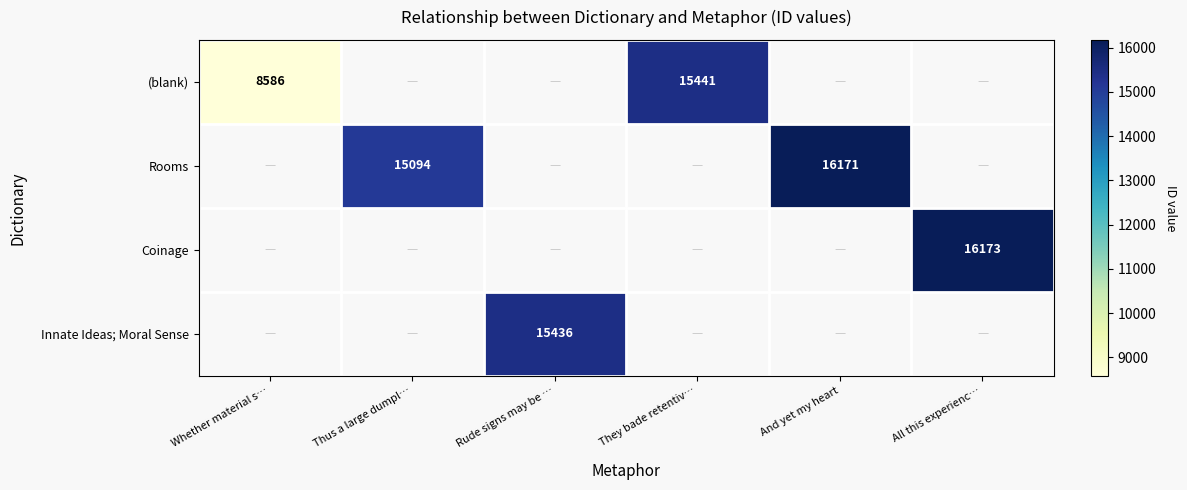

Which label corresponds to the largest value in the chart?

All this experienc…